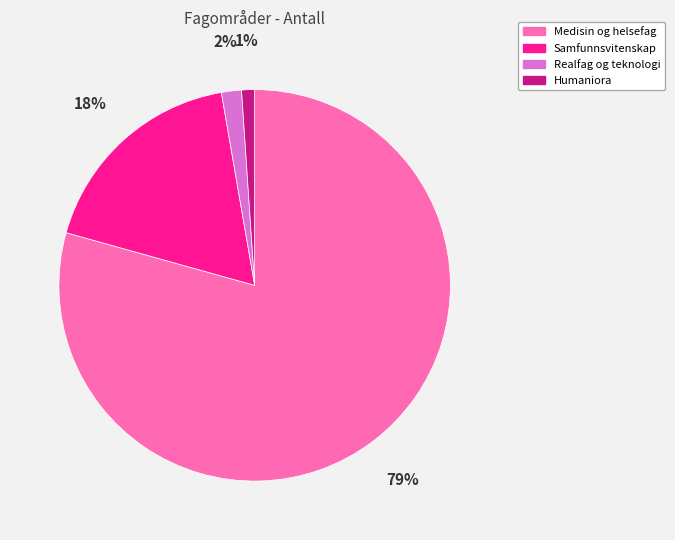

Approximately how many times larger is the value at Samfunnsvitenskap compared to Medisin og helsefag?

0.2